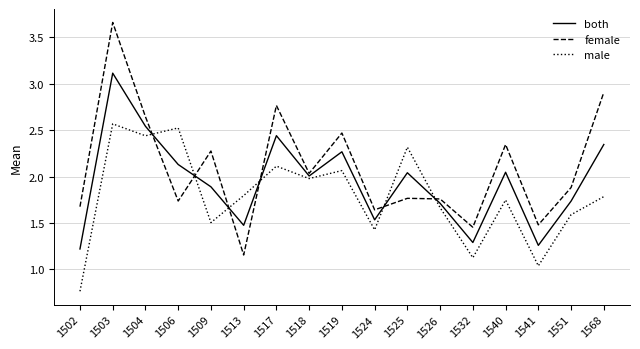

Rank the series by their maximum value, from lowest to highest.

male, both, female